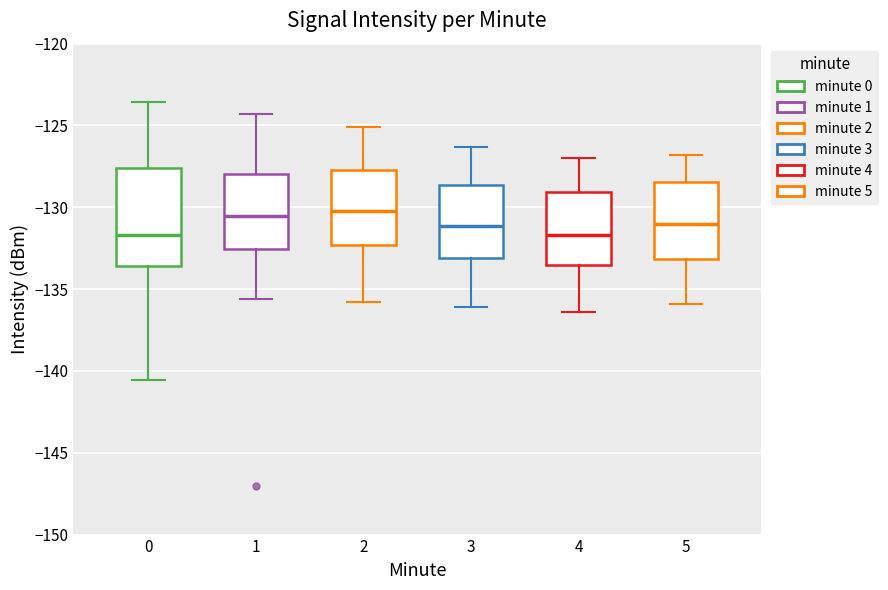

Which box is the tallest, from its lower edge to its upper edge?

0